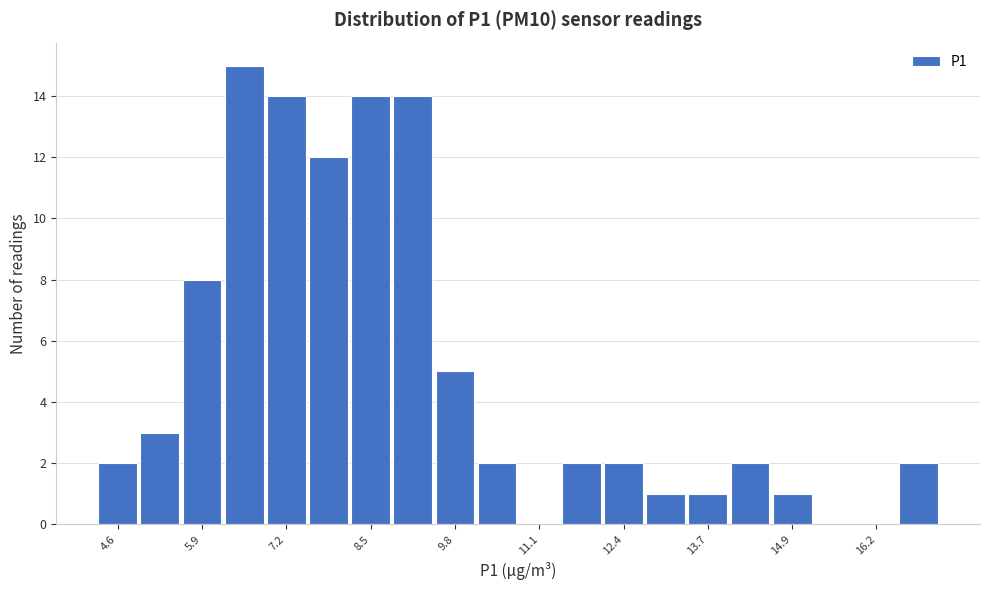

Around what value on the x-axis is the tallest bar? Give the approximate position of its centre, as read against the axis.

6.6